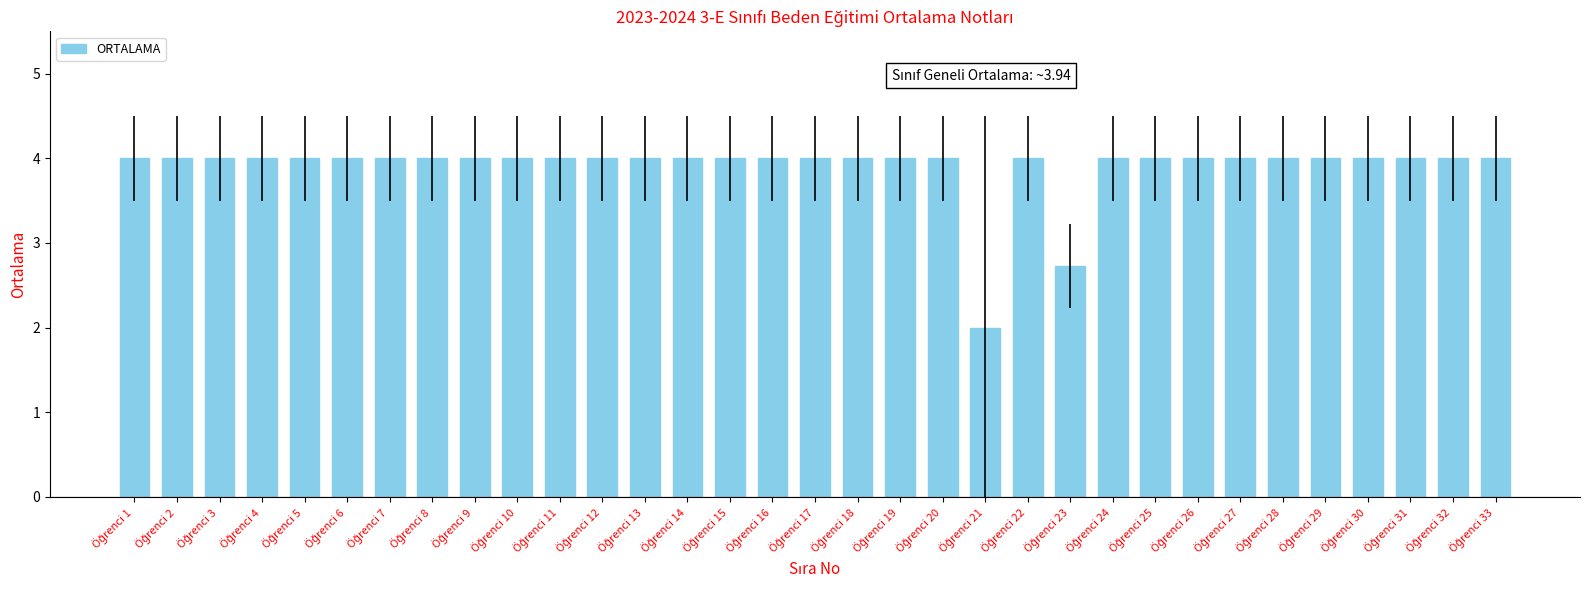

What is the value of the 28th bar from the left?

4.0